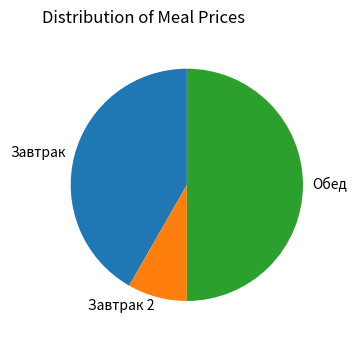

Which slice is the smallest?

Завтрак 2